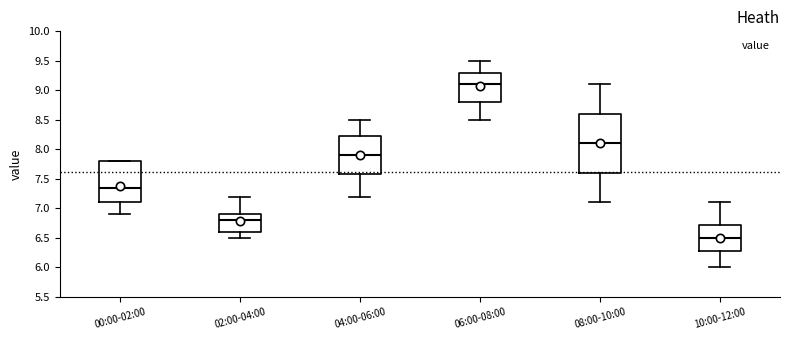

Reading left to right, transcribe this box plot: for each box, give where its median line is, the range the box spans, and where its two whiskers end, as read against the y-axis. The values are not printed on the chart, so give them approximately, as read against the axis.

00:00-02:00: median 7.35, box 7.10 to 7.80, whiskers 6.90 to 7.80
02:00-04:00: median 6.80, box 6.60 to 6.90, whiskers 6.50 to 7.20
04:00-06:00: median 7.90, box 7.60 to 8.25, whiskers 7.20 to 8.50
06:00-08:00: median 9.10, box 8.80 to 9.30, whiskers 8.50 to 9.50
08:00-10:00: median 8.10, box 7.60 to 8.60, whiskers 7.10 to 9.10
10:00-12:00: median 6.50, box 6.30 to 6.75, whiskers 6.00 to 7.10